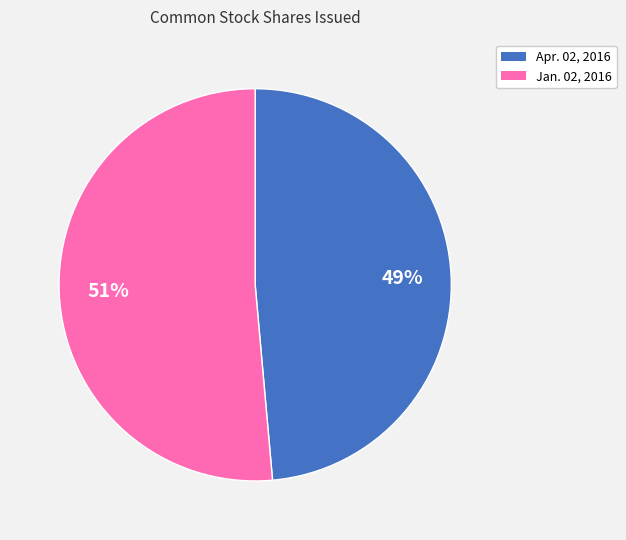

Count the number of slices in the pie.

2